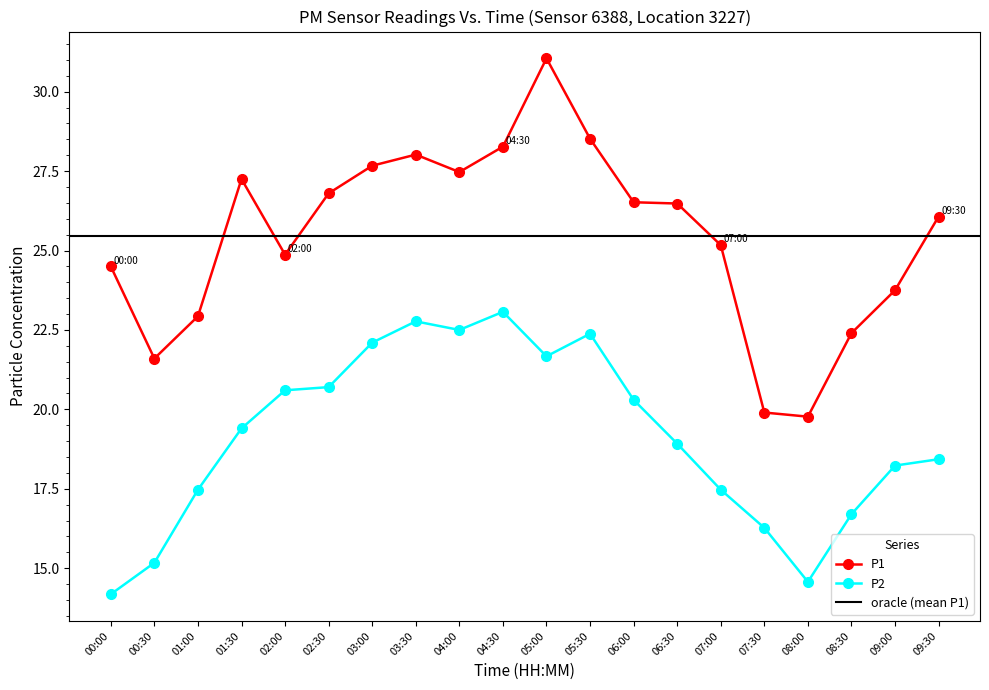

How many lines are shown in the chart?

2